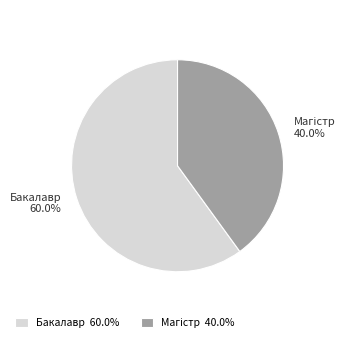

What portion of the pie excludes Бакалавр?

40.0%